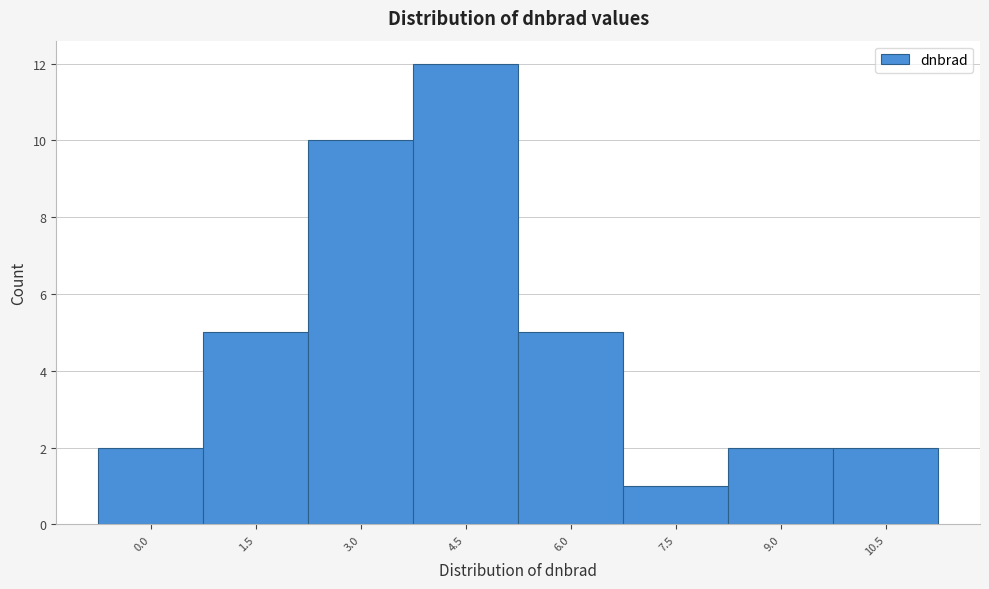

Reading left to right, what are all the values shown in this chart?

0.0=2	1.5=5	3.0=10	4.5=12	6.0=5	7.5=1	9.0=2	10.5=2